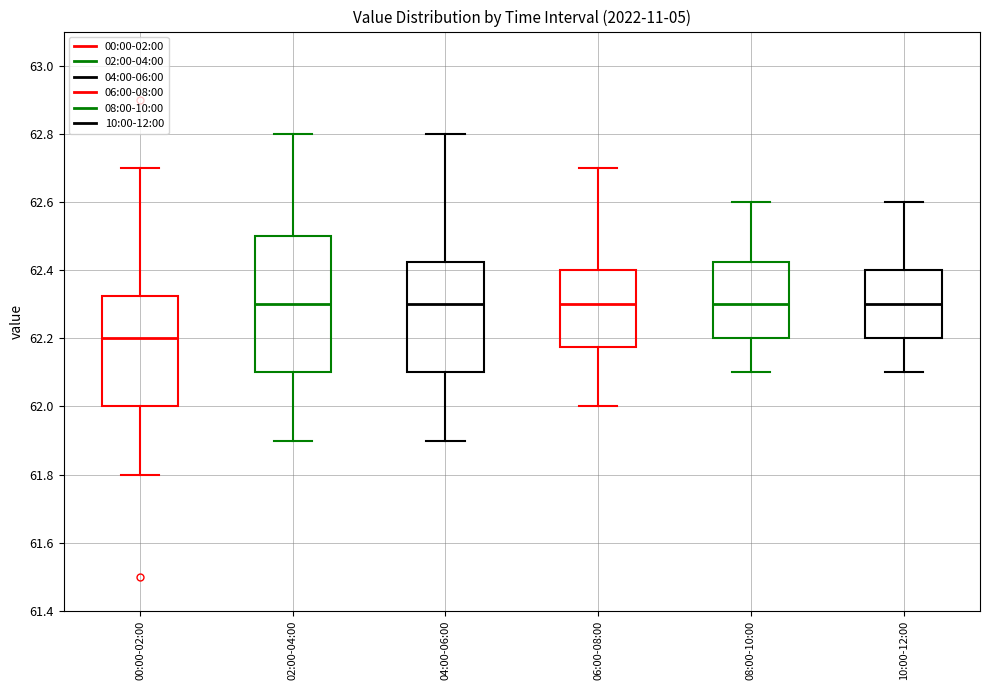

Which box's median line is the lowest?

00:00-02:00